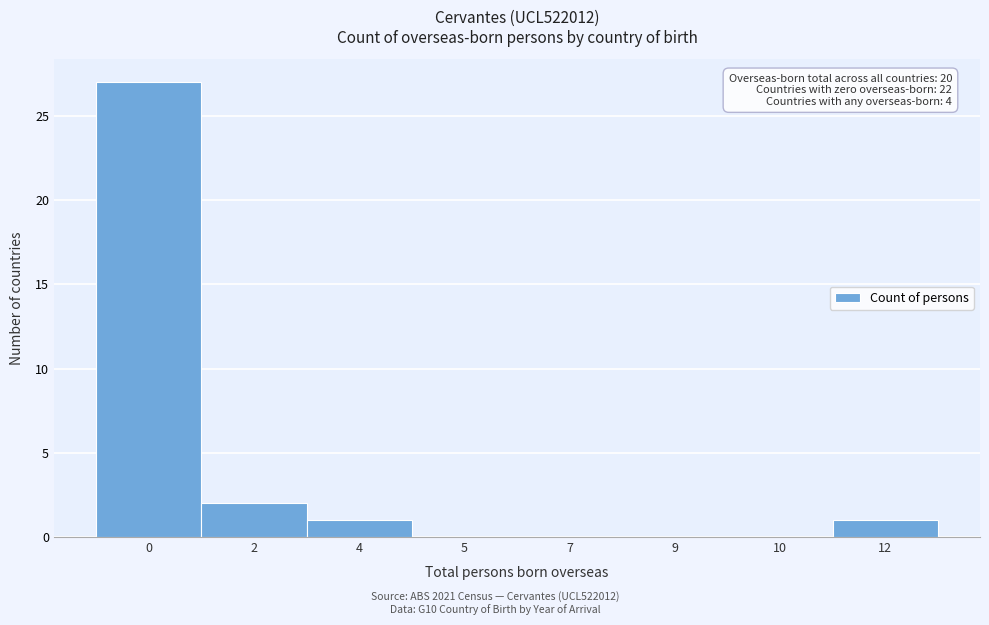

Reading right to left, list all the values displayed in this chart.

12=1	10=0	9=0	7=0	5=0	4=1	2=2	0=27